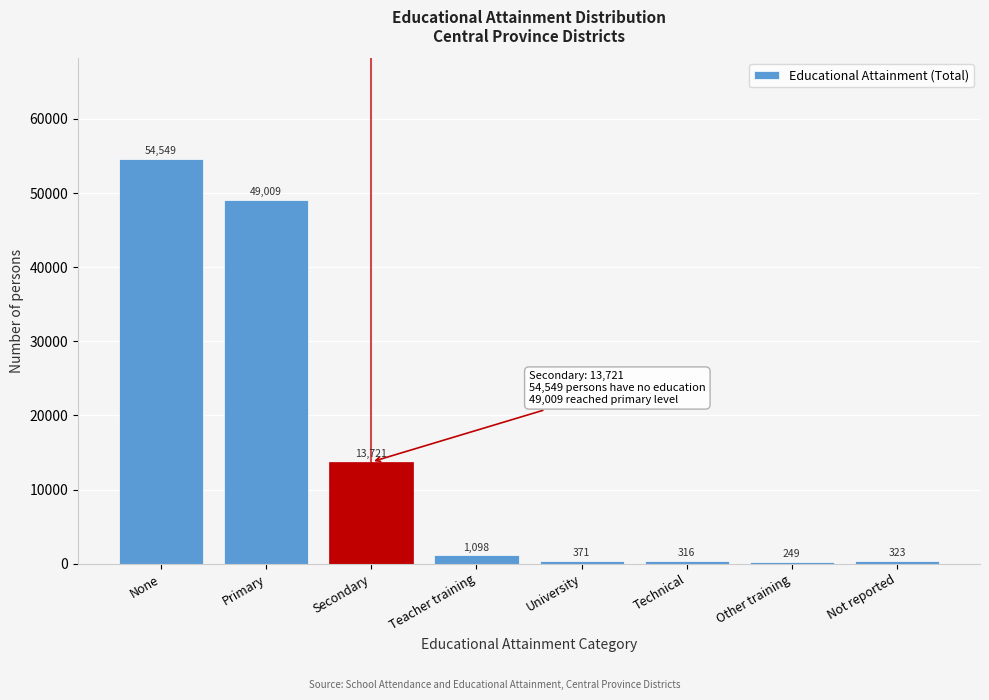

Reading left to right, transcribe all the data shown in this chart.

None=54549	Primary=49009	Secondary=13721	Teacher training=1098	University=371	Technical=316	Other training=249	Not reported=323